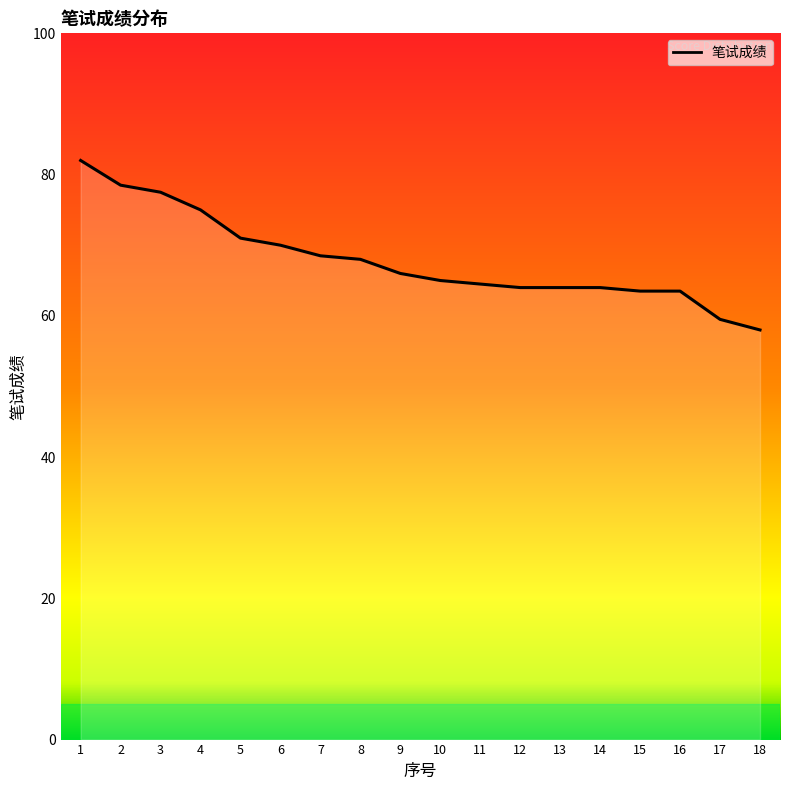

The value at 3 is 132.3. True or false?

False